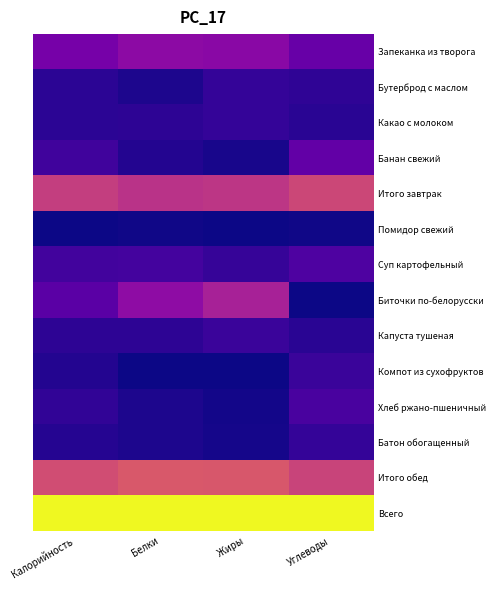

Rank the series by their maximum value, from lowest to highest.

Помидор свежий, Какао с молоком, Батон обогащенный, Бутерброд с маслом, Компот из сухофруктов, Капуста тушеная, Хлеб ржано-пшеничный, Суп картофельный, Банан свежий, Запеканка из творога, Биточки по-белорусски, Итого завтрак, Итого обед, Всего